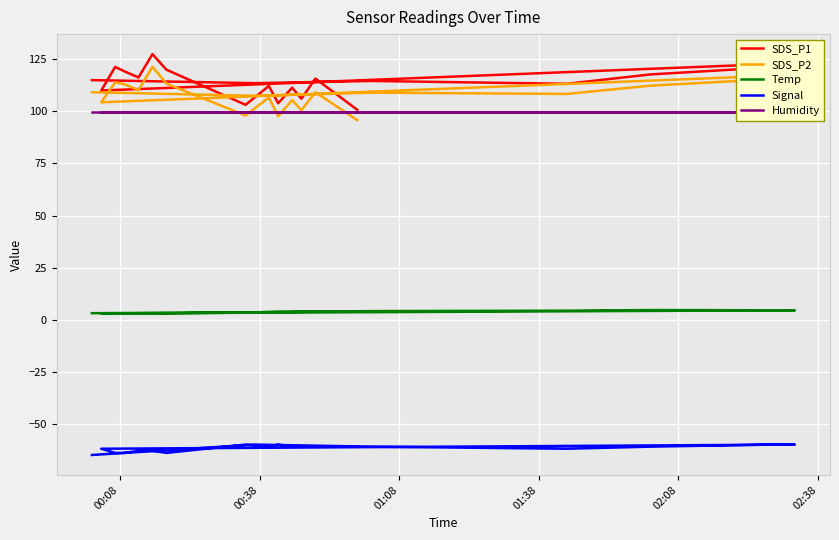

True or false: SDS_P2 and Signal cross at least once.

False